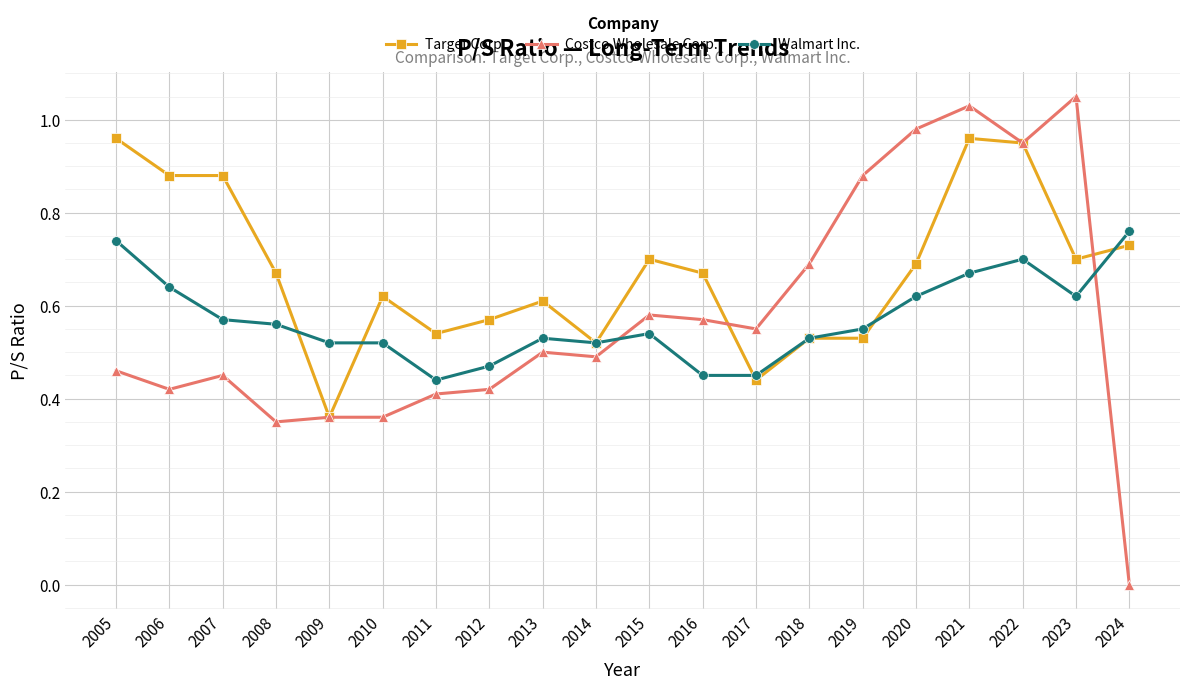

At which category is the sum across all series the highest?

2021